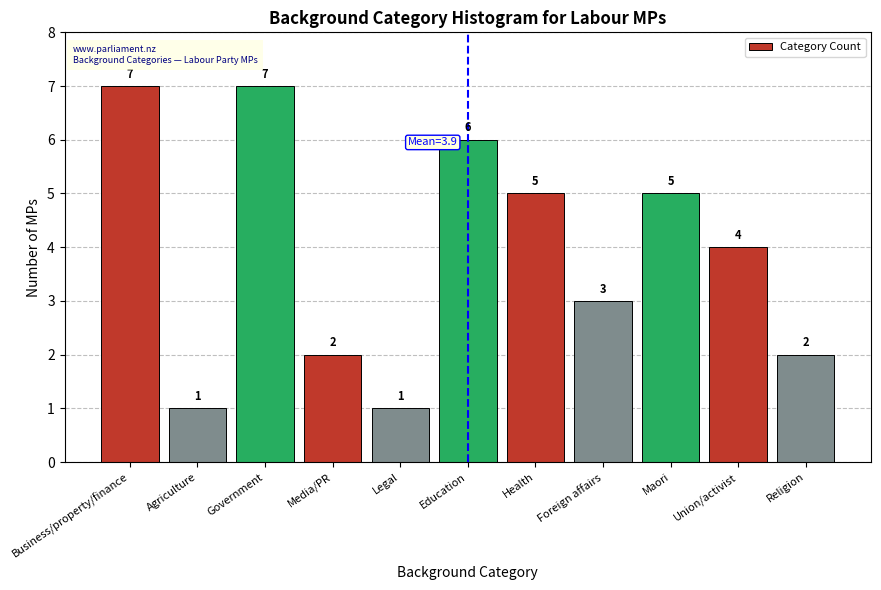

Reading left to right, transcribe all the data shown in this chart.

7	1	7	2	1	6	5	3	5	4	2